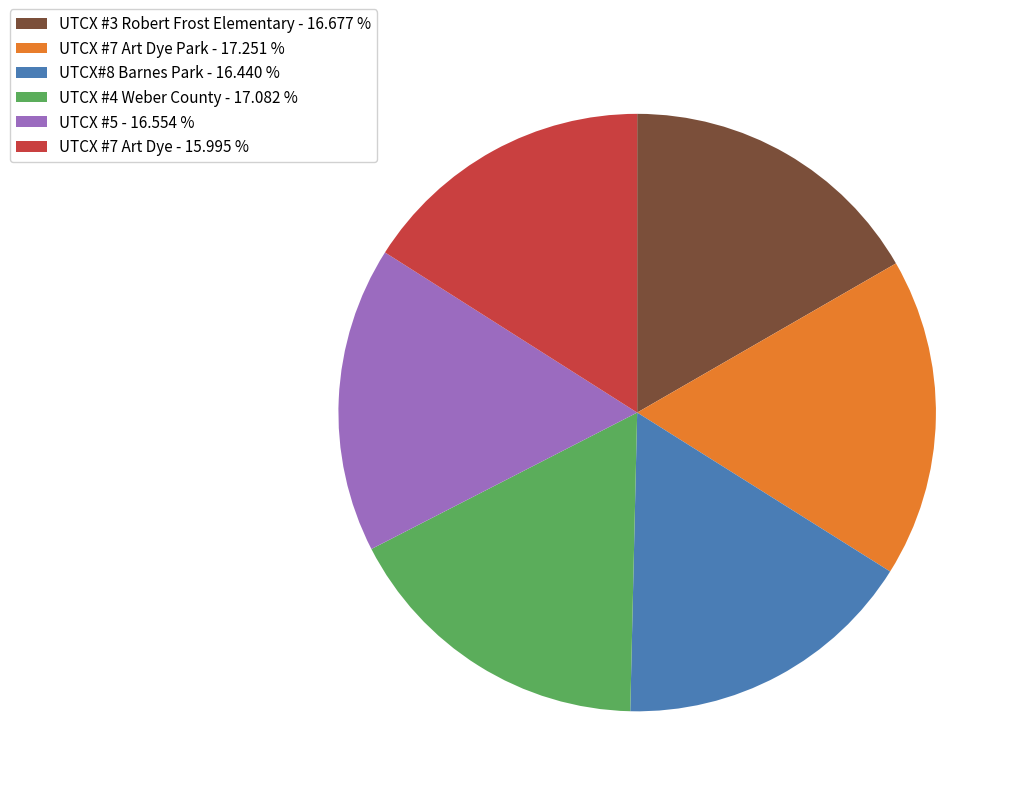

Does UTCX #7 Art Dye Park - 17.251 % account for over 50% of the chart?

No